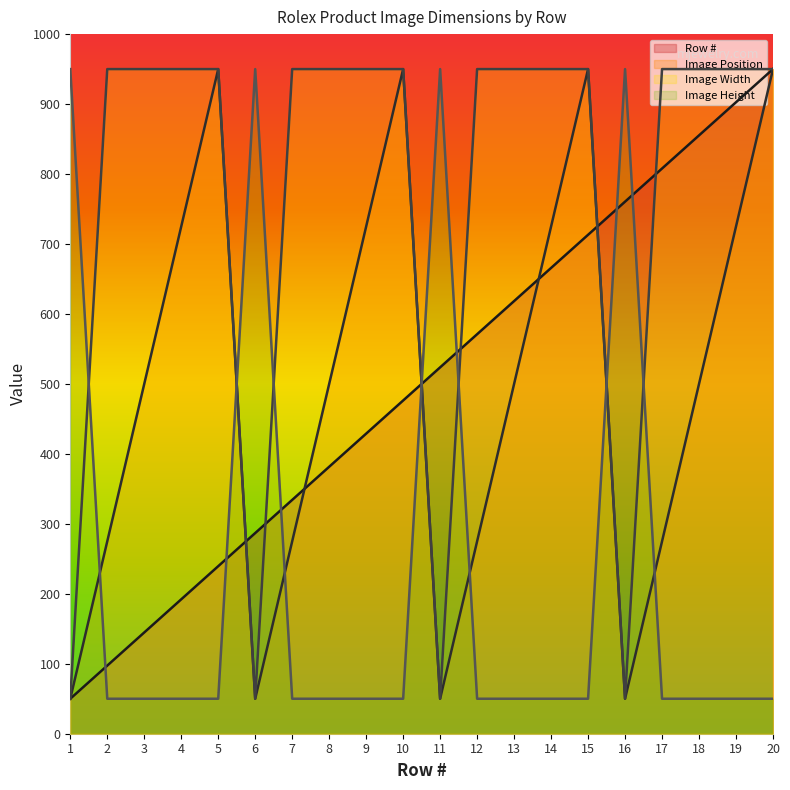

Which series has the largest range (max minus min)?

Row #